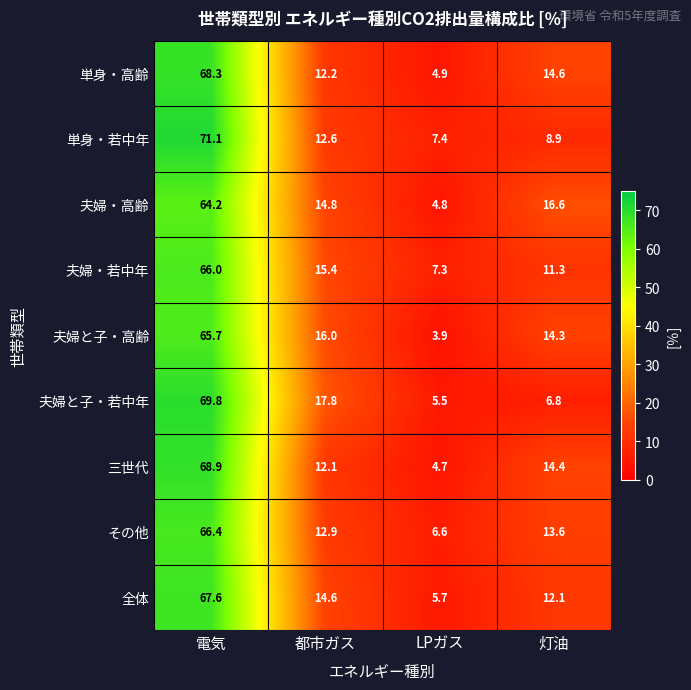

Count the number of categories in the chart.

4